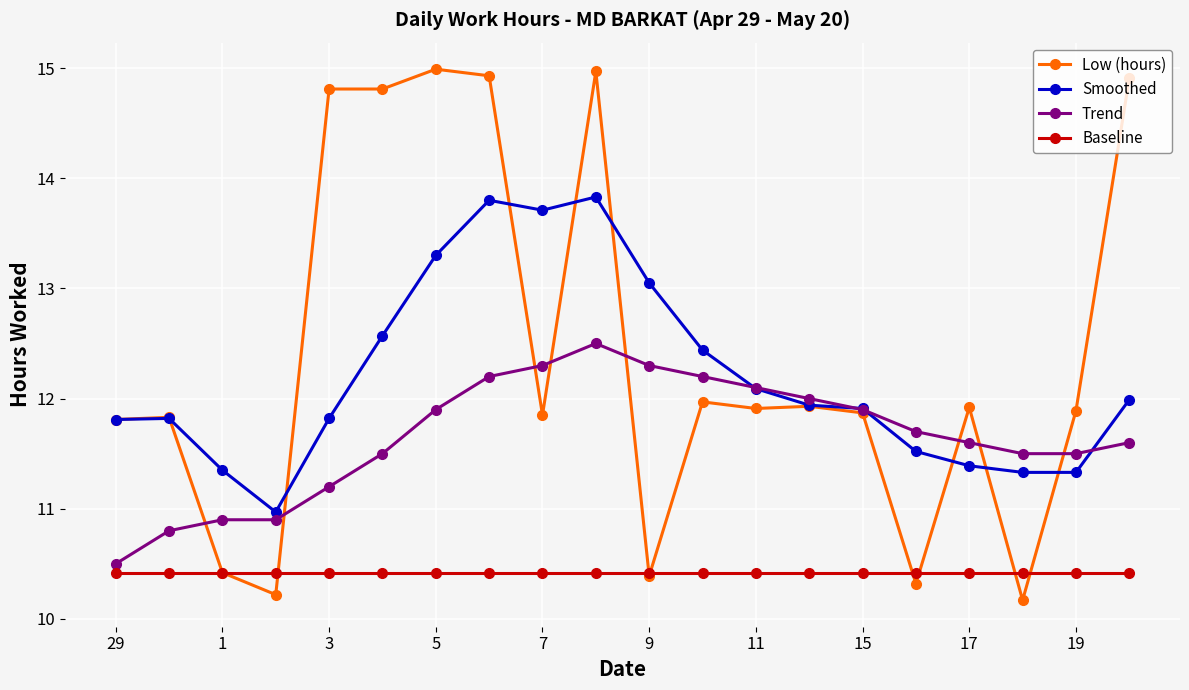

Rank the series by their maximum value, from lowest to highest.

Baseline, Trend, Smoothed, Low (hours)